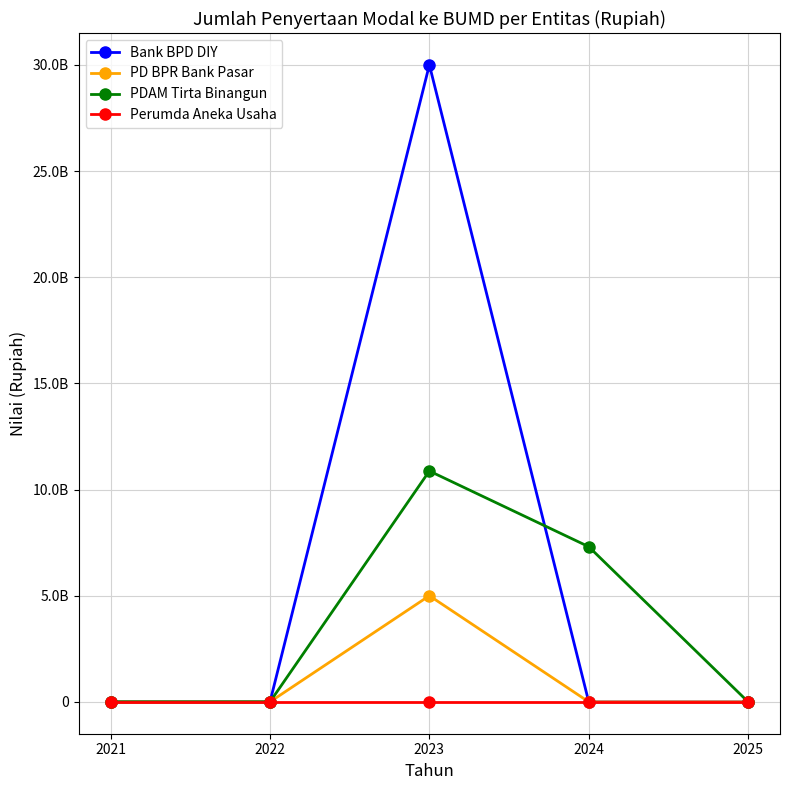

Where is Bank BPD DIY nearest to the value 15000000000?

2021